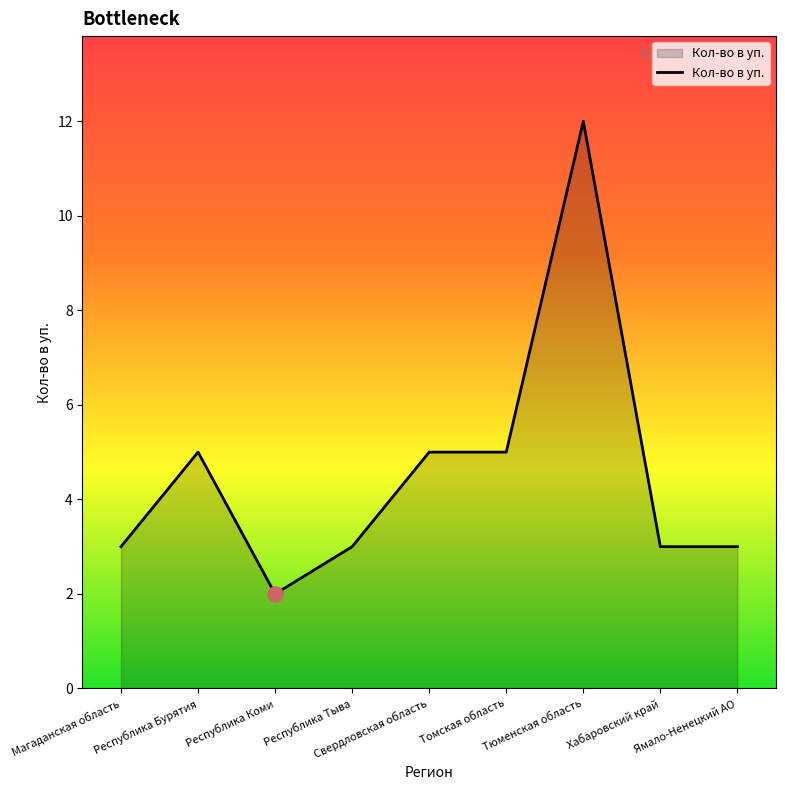

Approximately how many times larger is the value at Республика Коми compared to Ямало-Ненецкий АО?

0.7